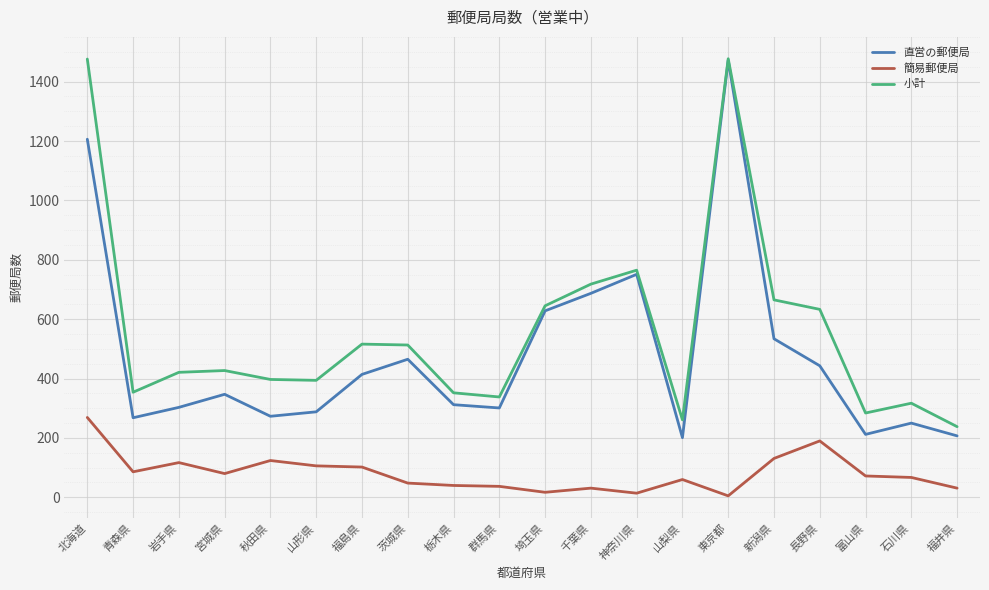

At how many categories does at least one series exceed 114?

20